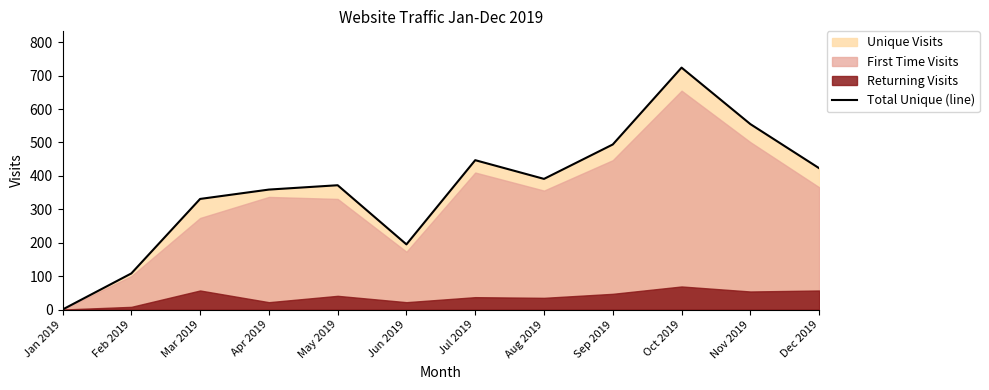

Rank the categories by value from highest to lowest.

Oct 2019, Nov 2019, Sep 2019, Jul 2019, Dec 2019, Aug 2019, May 2019, Apr 2019, Mar 2019, Jun 2019, Feb 2019, Jan 2019